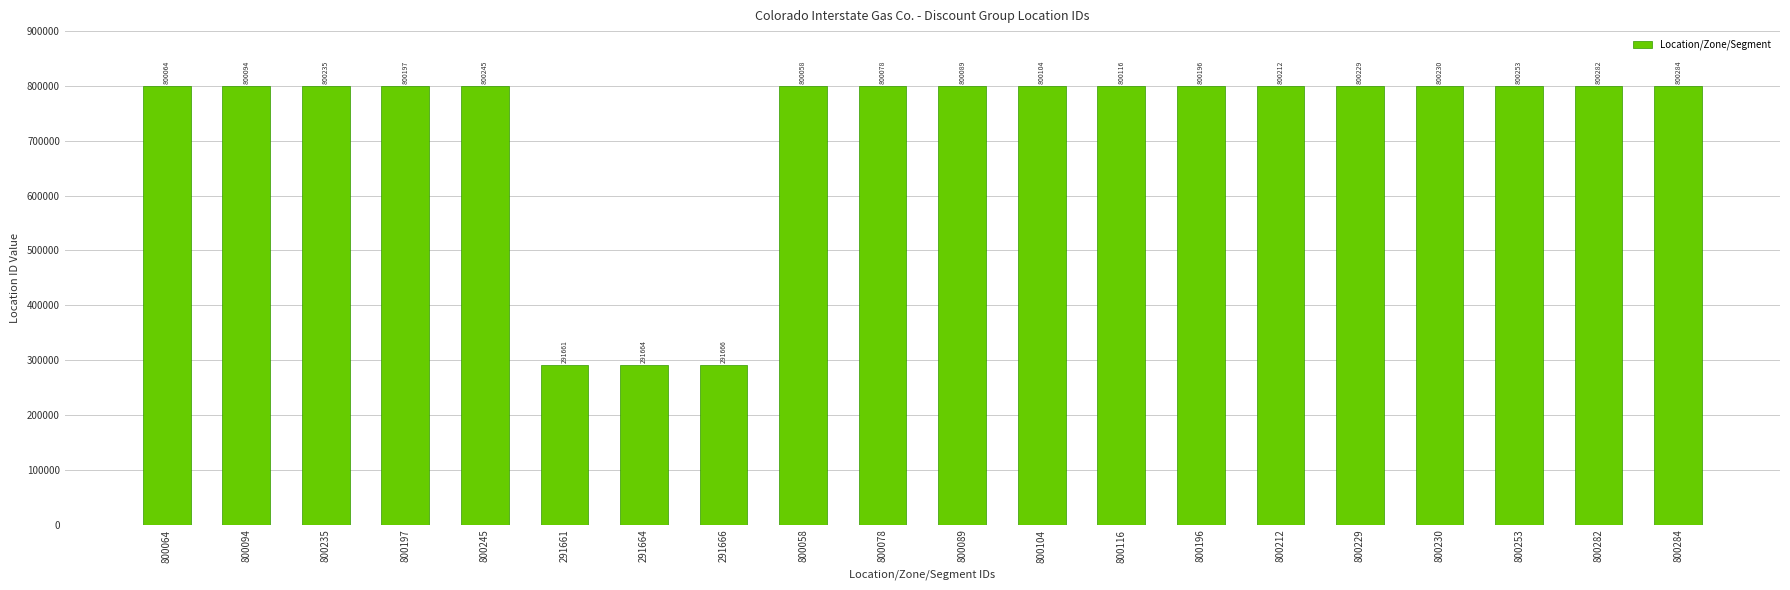

How many values are below 800196?

10